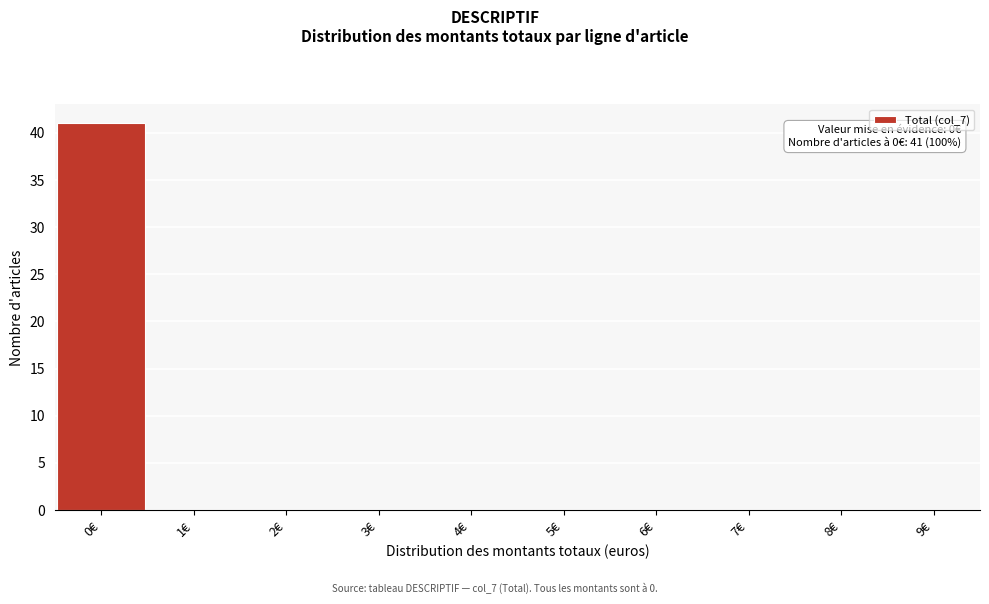

Which range on the x-axis has the tallest bar?

-0.5 to 0.5